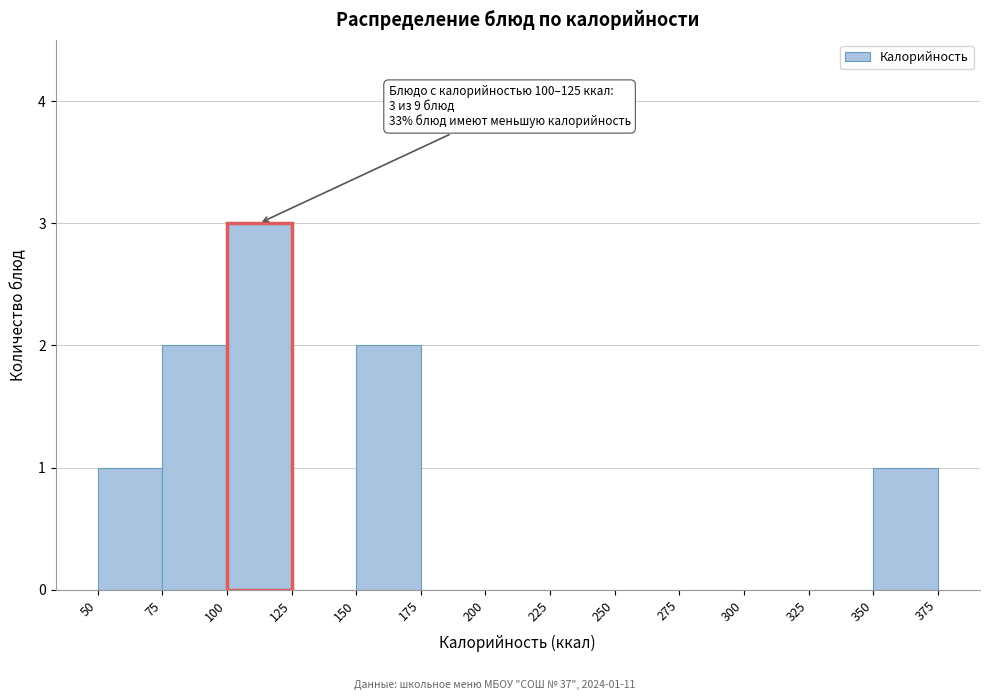

Over which range of the x-axis is the bar tallest?

100 to 125